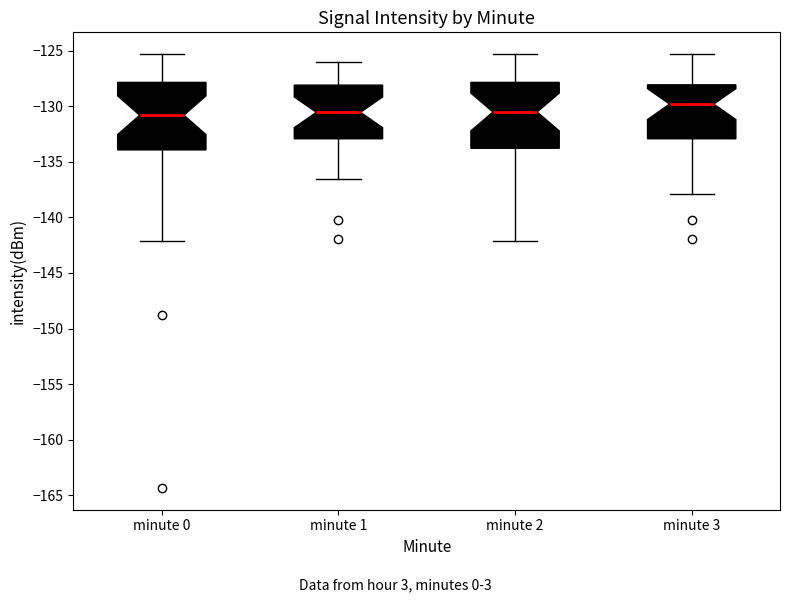

Where is the upper edge of the box for minute 0 on the y-axis? The values are not printed on the chart, so give them approximately, as read against the axis.

-128.0